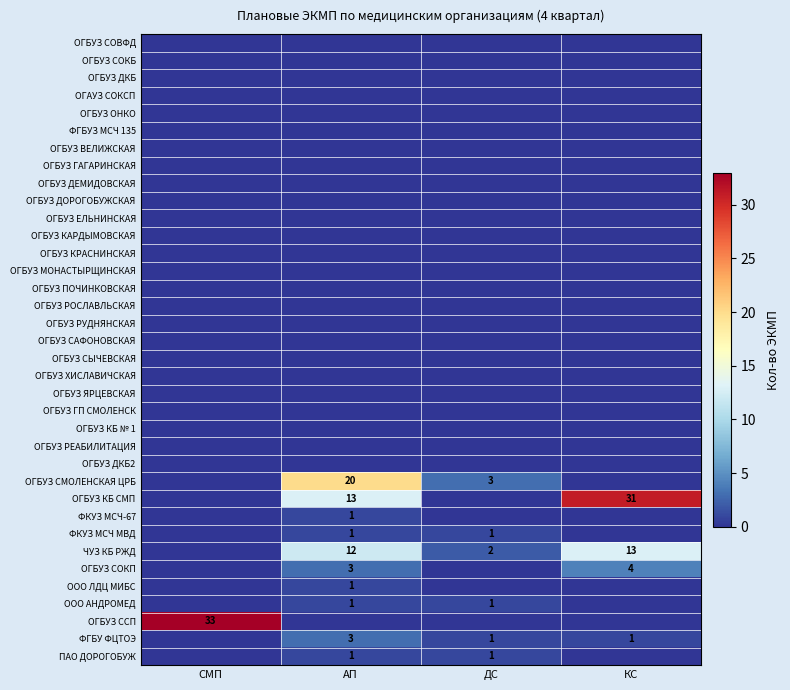

How many values in the ООО ЛДЦ МИБС series exceed 0?

1